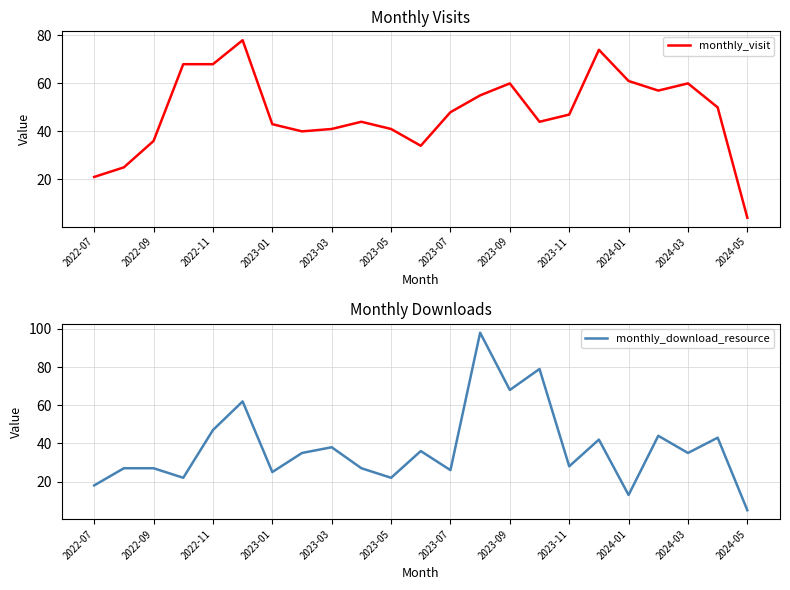

The value of monthly_download_resource at 15 is 79. True or false?

True